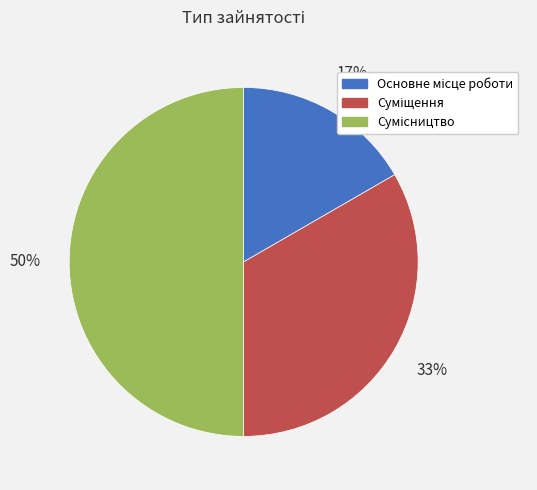

How many segments does this pie chart have?

3